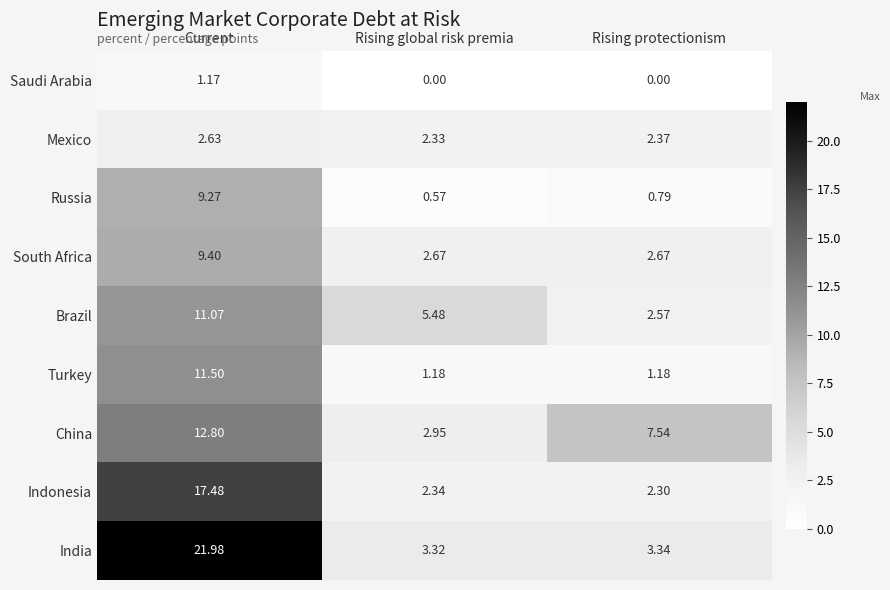

Which category has the highest value across all series?

Current